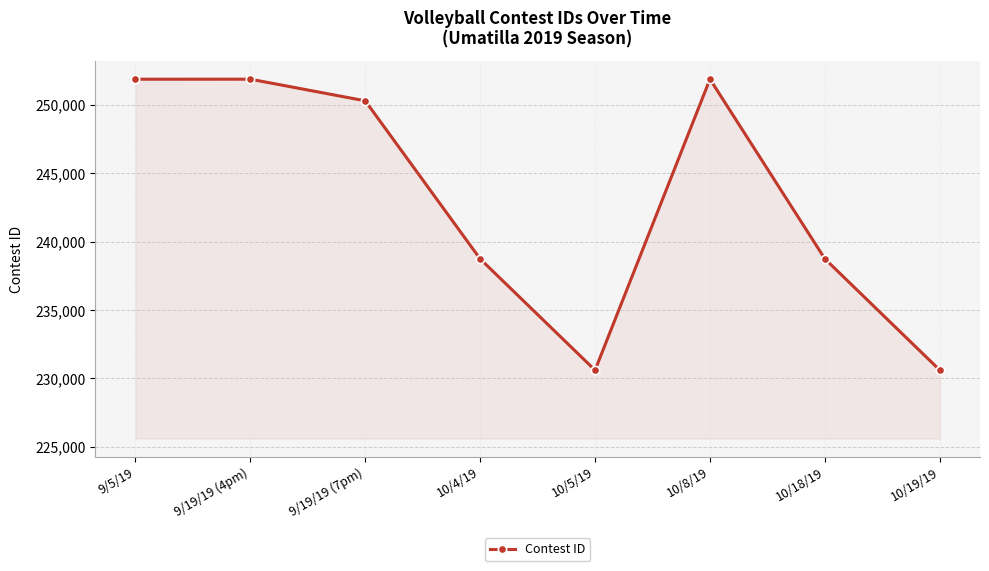

What is the sum of the values at 10/19/19 and 10/8/19?

482482